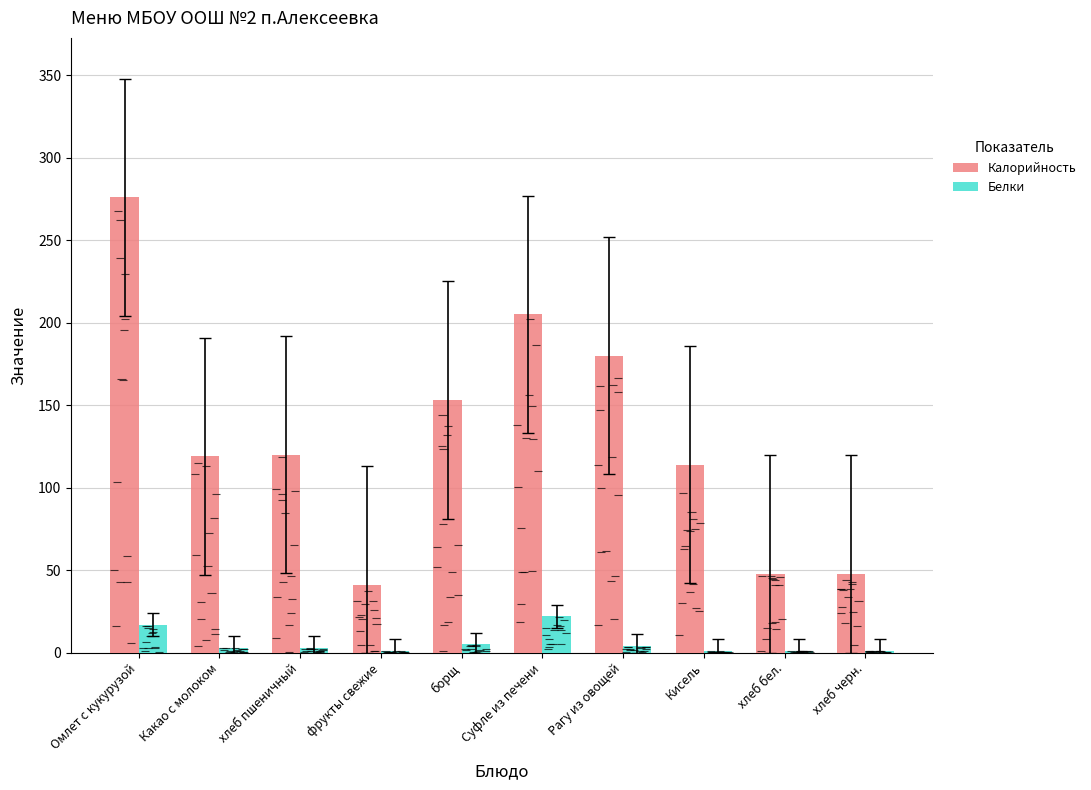

Reading right to left, what are all the values shown in this chart?

Калорийность: 48	48	114	180	205	153	41	120	119	276
Белки: 1	1	1	4	22	5	1	3	3	17